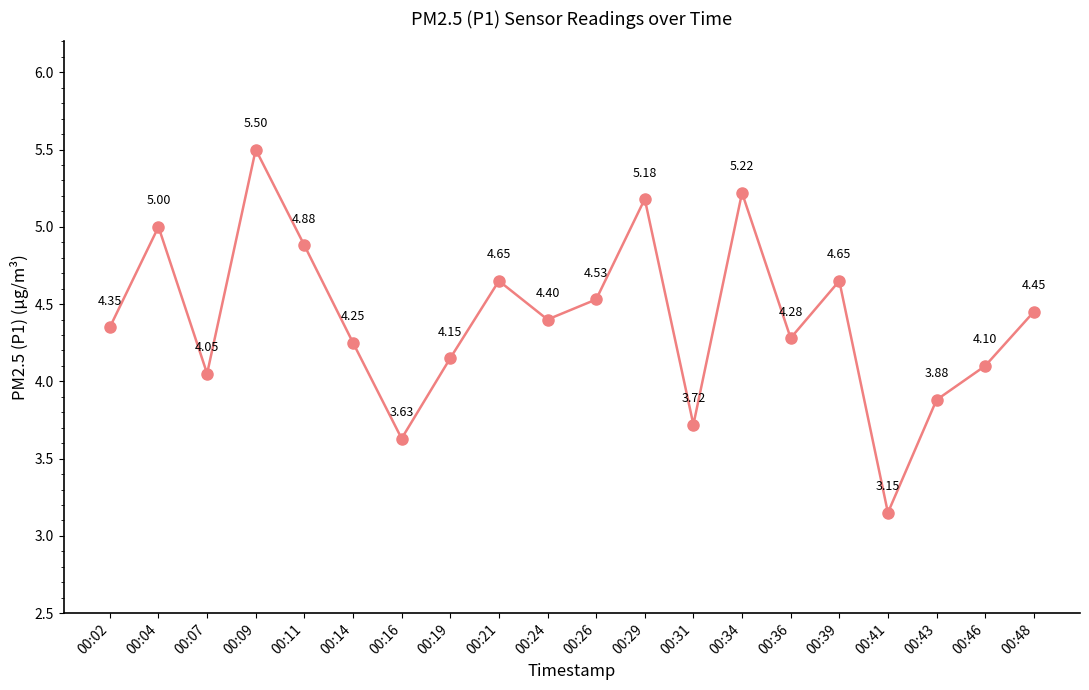

True or false: the data shows 6.8 at 00:46.

False